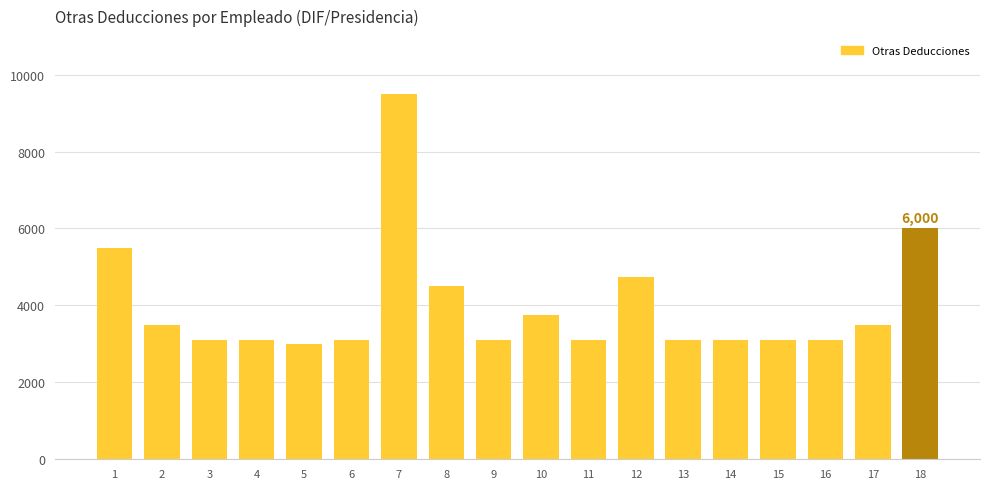

Does the chart contain any negative values?

No